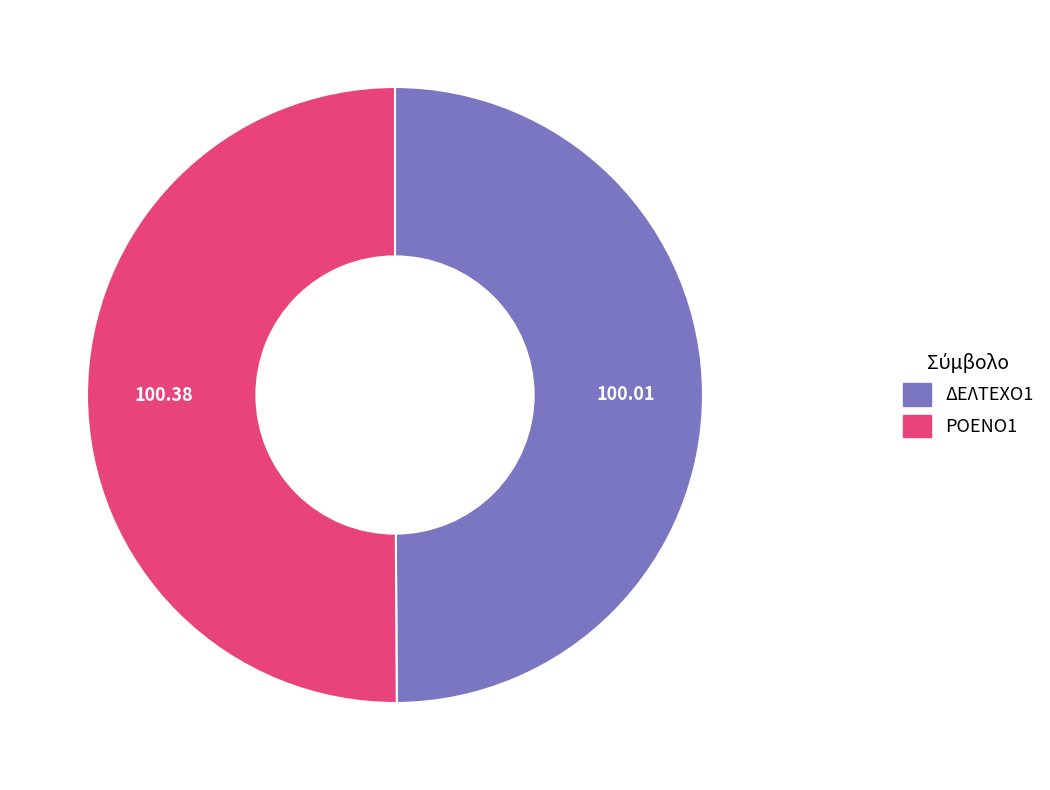

Count the number of slices in the pie.

2